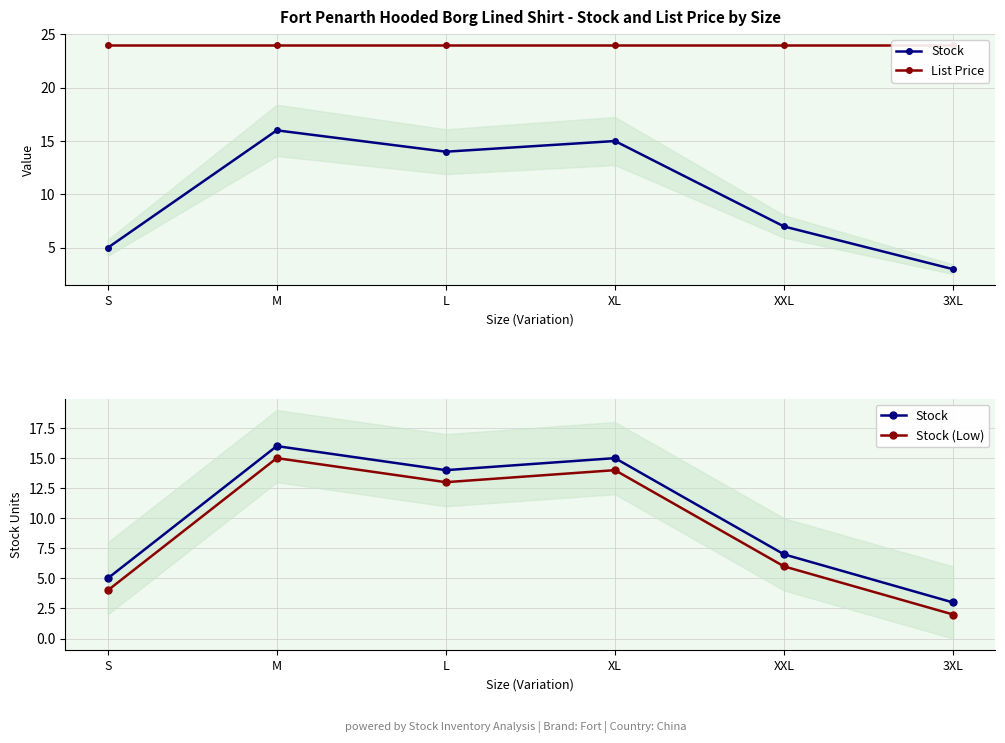

In Stock, how many points are lower than both neighbors (excluding endpoints)?

1